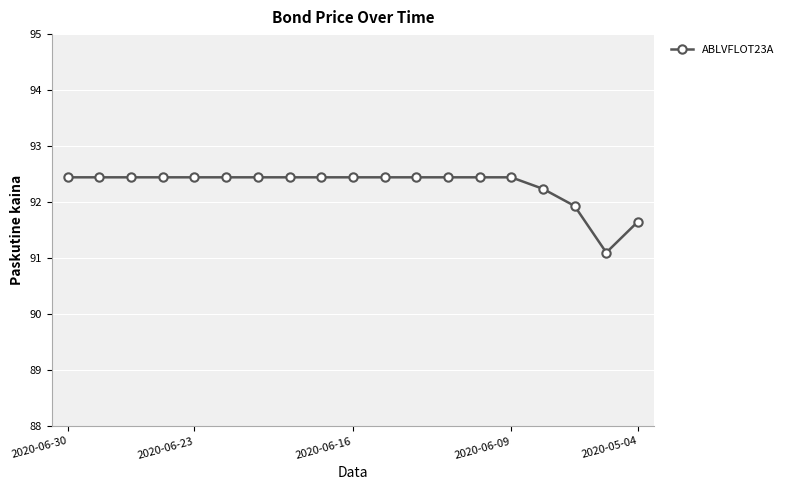

What is the difference between the second highest and second lowest values?

0.8